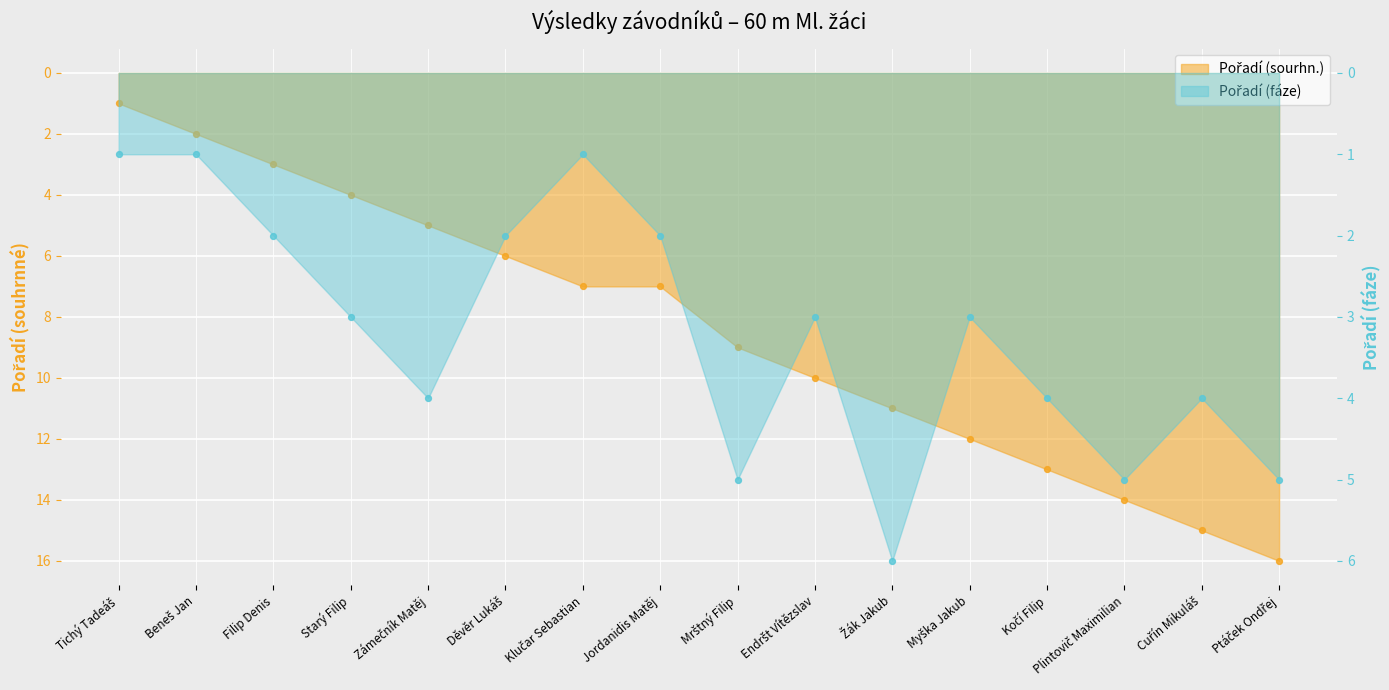

Which series has the largest Y range (max minus min)?

Pořadí (sourhn.)